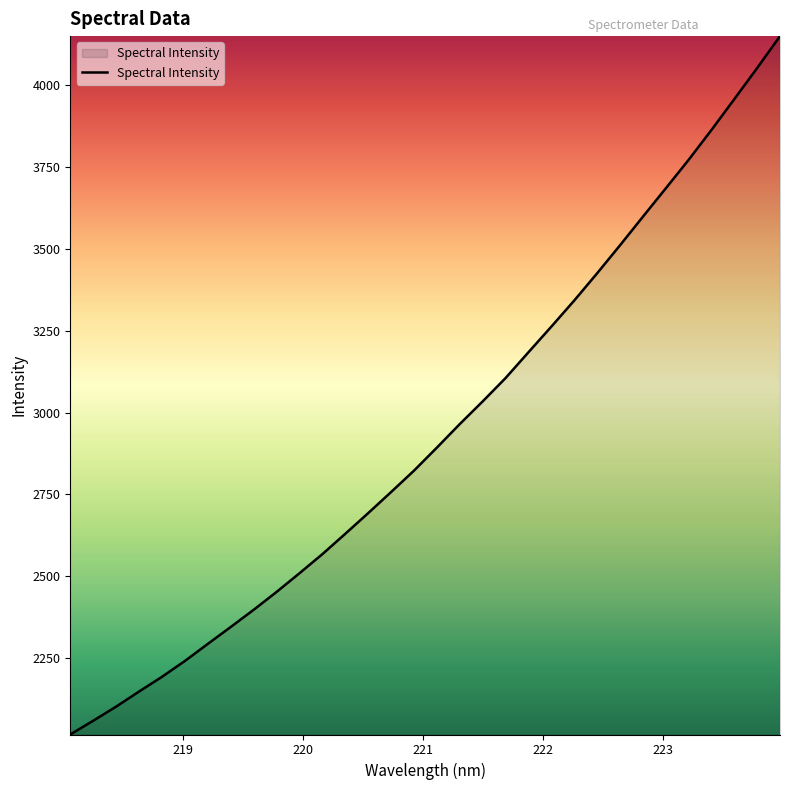

What is the difference between the maximum and minimum values?

2133.9